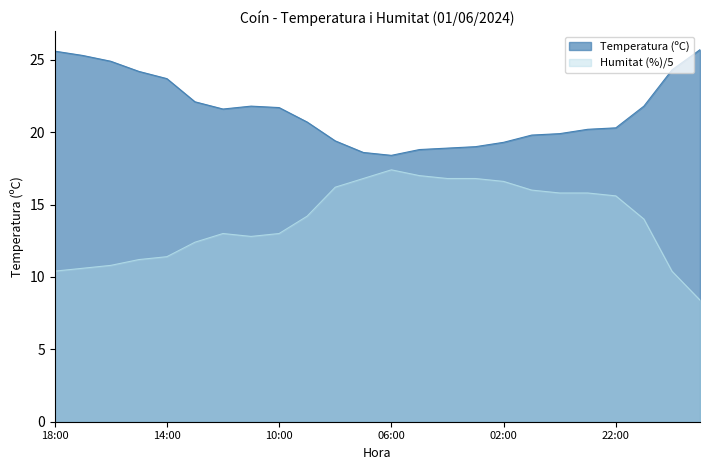

Reading left to right, list all the values displayed in this chart.

Temperatura (ºC): 18:00=25.6	17:00=25.3	16:00=24.9	15:00=24.2	14:00=23.7	13:00=22.1	12:00=21.6	11:00=21.8	10:00=21.7	09:00=20.7	08:00=19.4	07:00=18.6	06:00=18.4	05:00=18.8	04:00=18.9	03:00=19.0	02:00=19.3	01:00=19.8	00:00=19.9	23:00=20.2	22:00=20.3	21:00=21.8	20:00=24.3	19:00=25.7
Humitat (%): 18:00=10.4	17:00=10.6	16:00=10.8	15:00=11.2	14:00=11.4	13:00=12.4	12:00=13.0	11:00=12.8	10:00=13.0	09:00=14.2	08:00=16.2	07:00=16.8	06:00=17.4	05:00=17.0	04:00=16.8	03:00=16.8	02:00=16.6	01:00=16.0	00:00=15.8	23:00=15.8	22:00=15.6	21:00=14.0	20:00=10.4	19:00=8.4